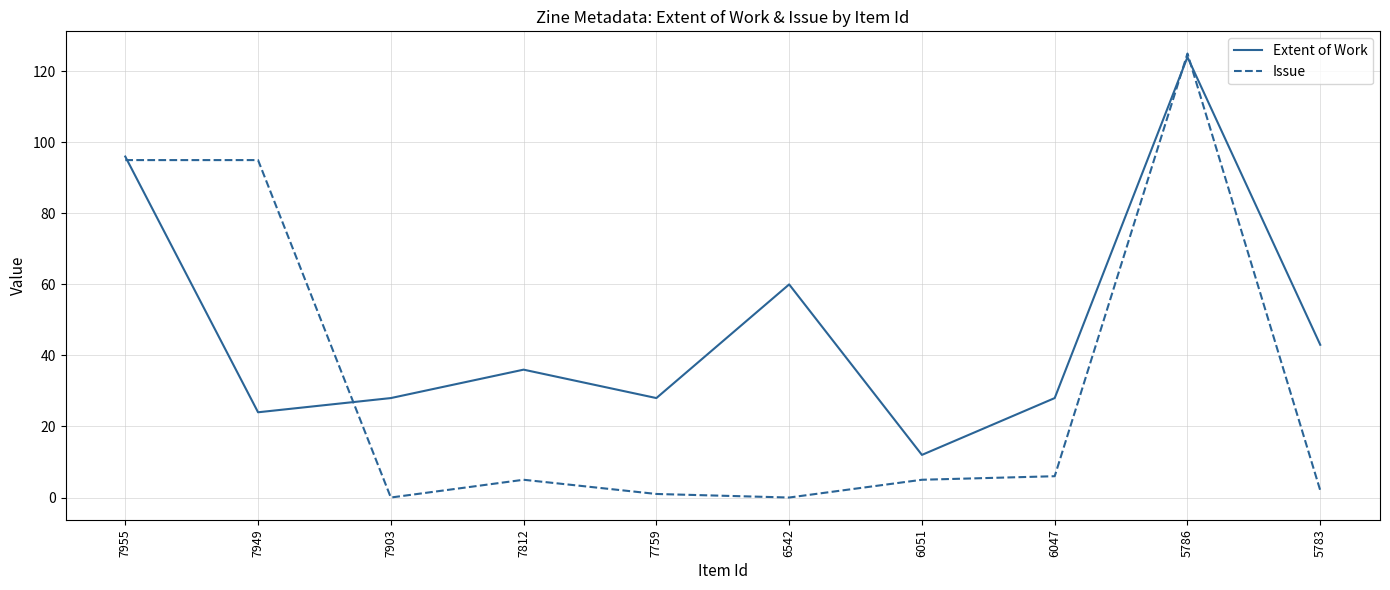

Reading left to right, transcribe all the data shown in this chart.

Extent of Work: 7955=96	7949=24	7903=28	7812=36	7759=28	6542=60	6051=12	6047=28	5786=124	5783=43
Issue: 7955=95	7949=95	7903=0	7812=5	7759=1	6542=0	6051=5	6047=6	5786=125	5783=2